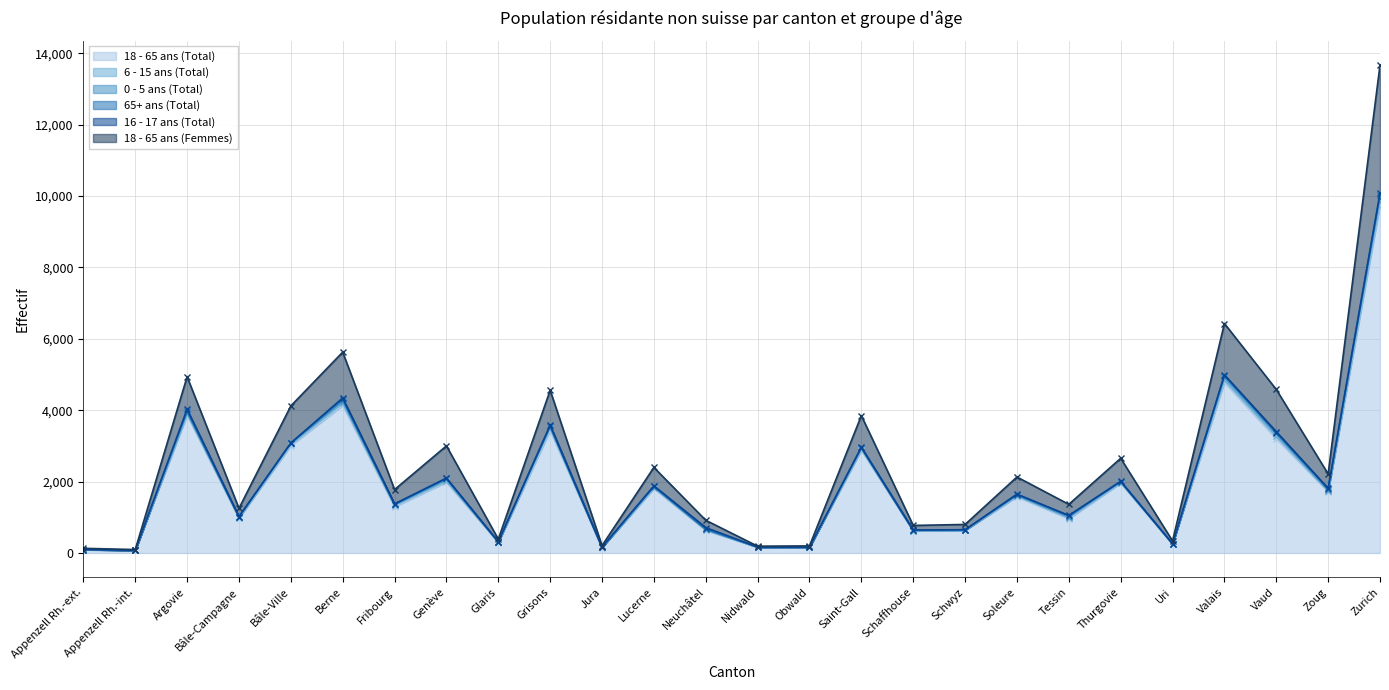

Which series has the widest spread of values?

18 - 65 ans (Total)